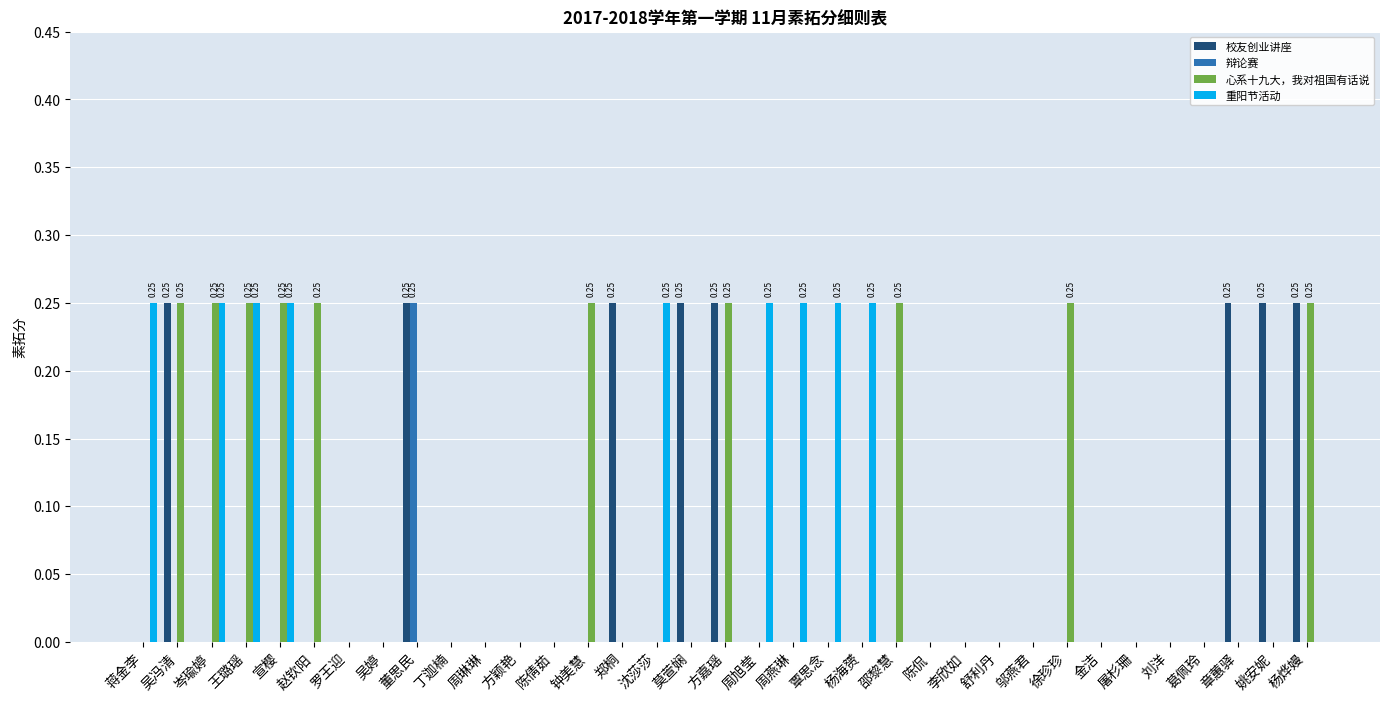

What is the sum of the 重阳节活动 values at 周燕琳 and 王璐瑶?

0.5